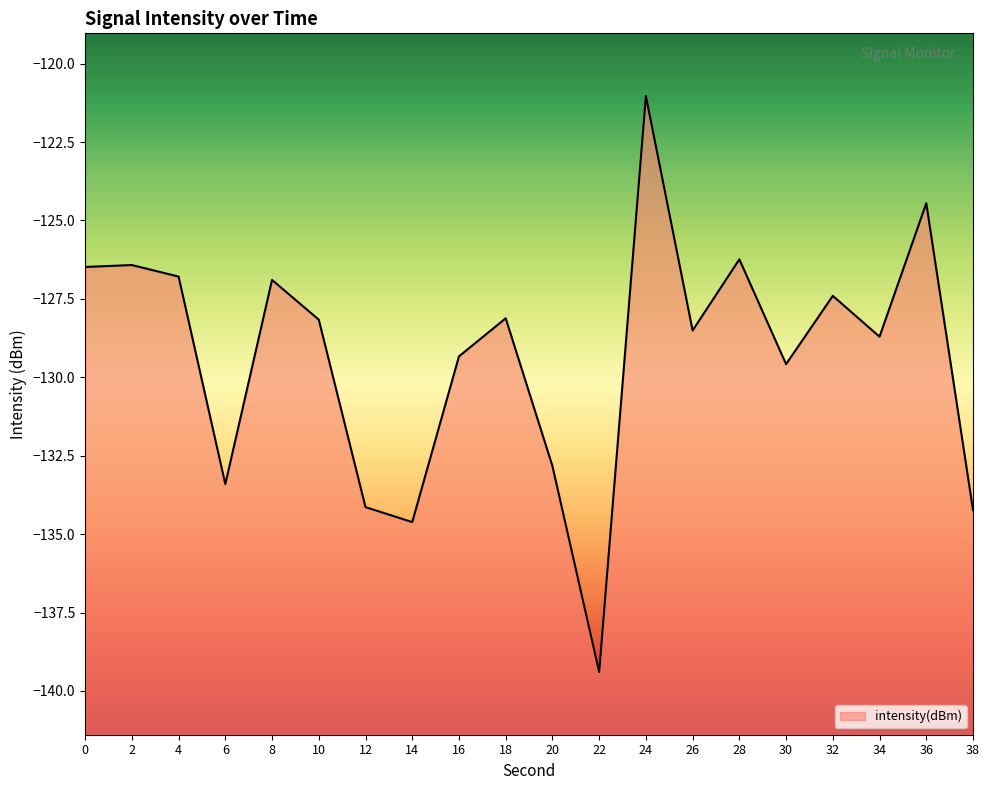

At which category does the data reach its first local peak?

2